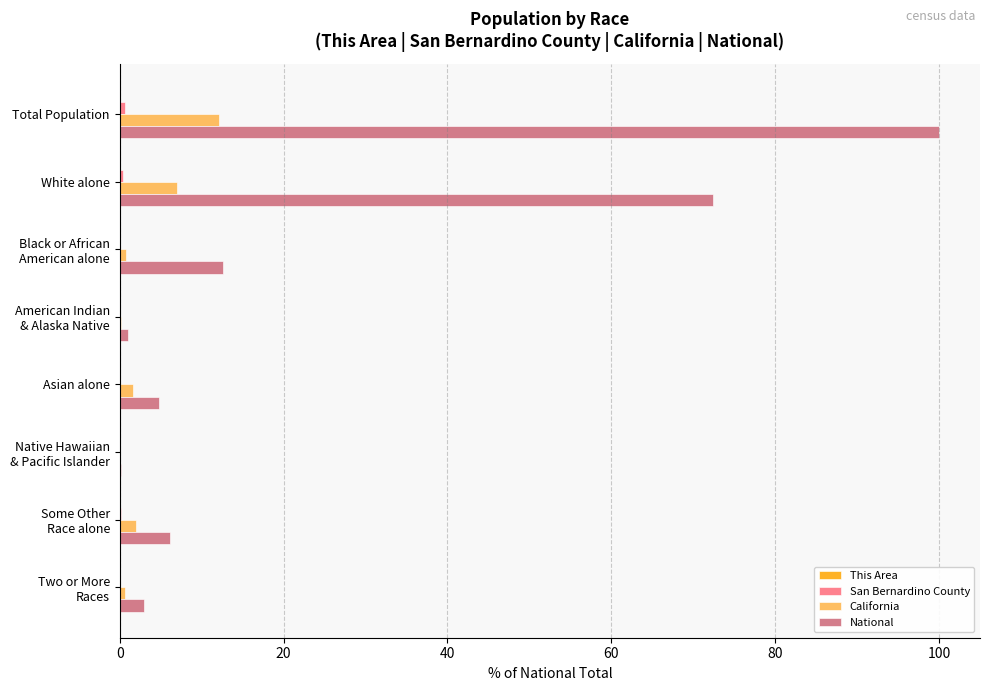

True or false: National has a value of 103.0 at White alone.

False